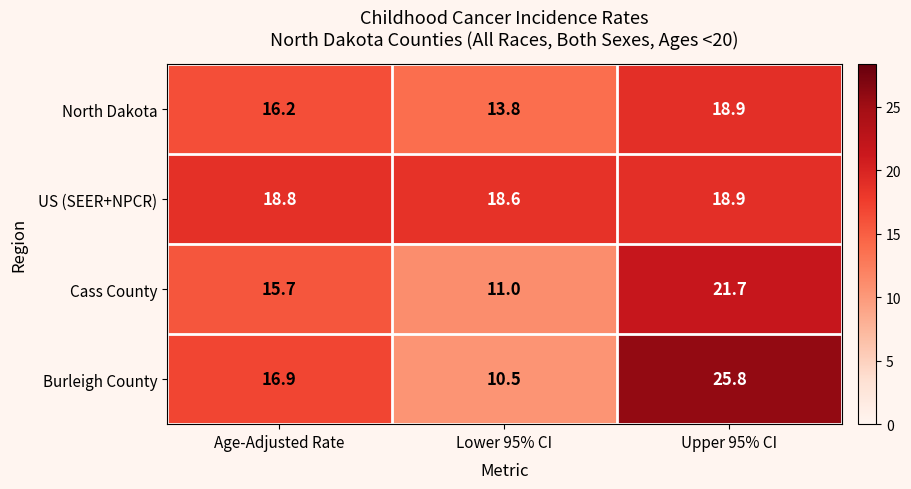

Rank the series at Age-Adjusted Rate from highest to lowest value.

US (SEER+NPCR), Burleigh County, North Dakota, Cass County